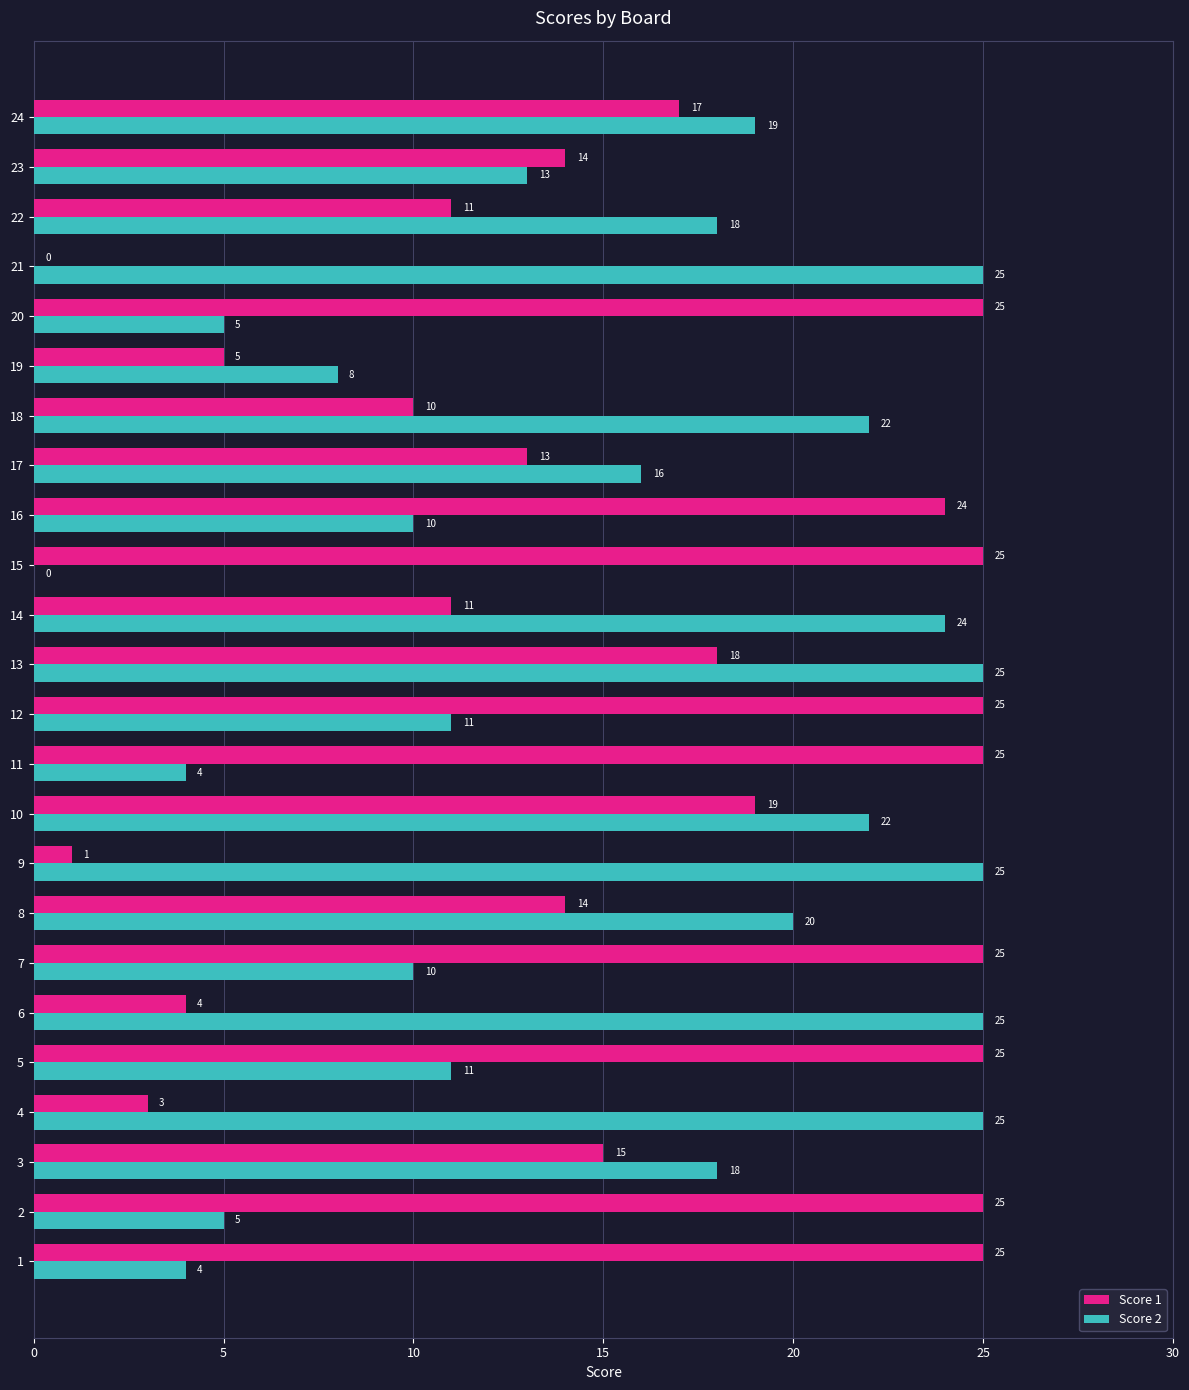

What is the difference between the Score 1 values at 15 and 16?

1